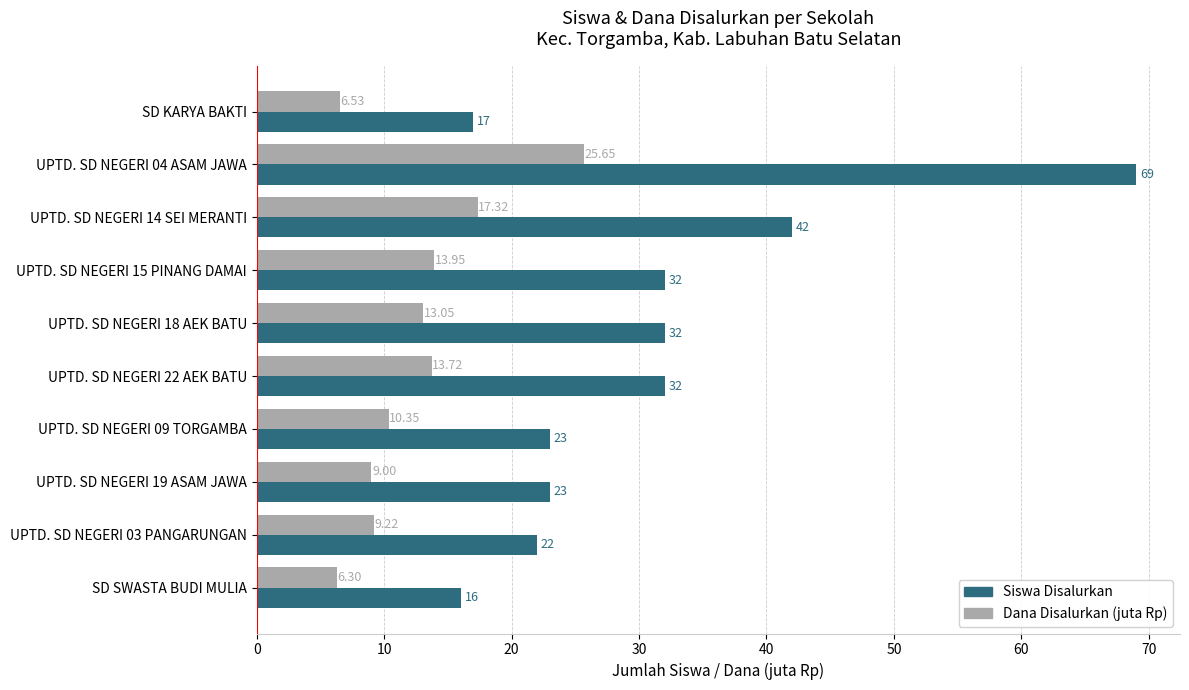

List the series in order of their overall mean, highest first.

Siswa Disalurkan, Dana Disalurkan (juta Rp)